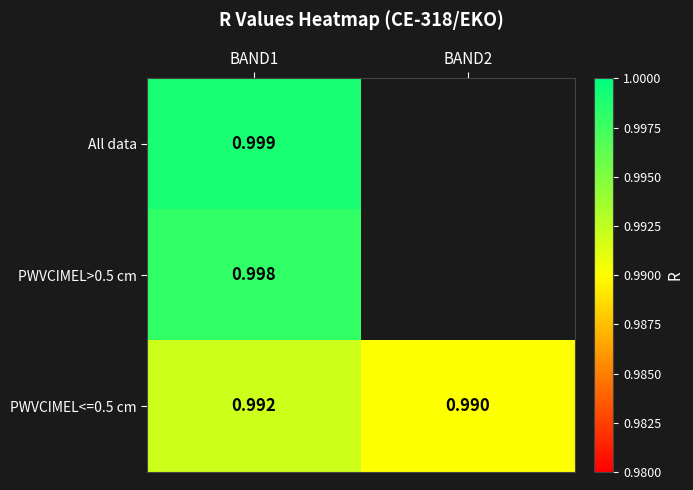

At which category is the sum across all series the highest?

BAND1